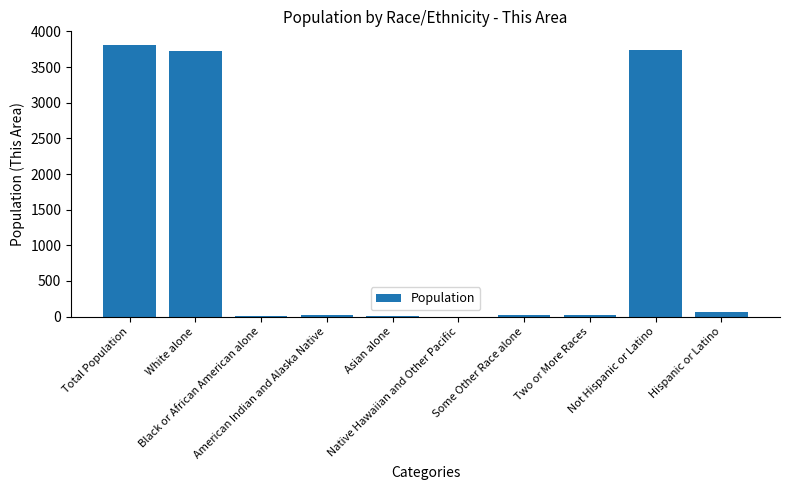

What is the greatest value displayed?

3811